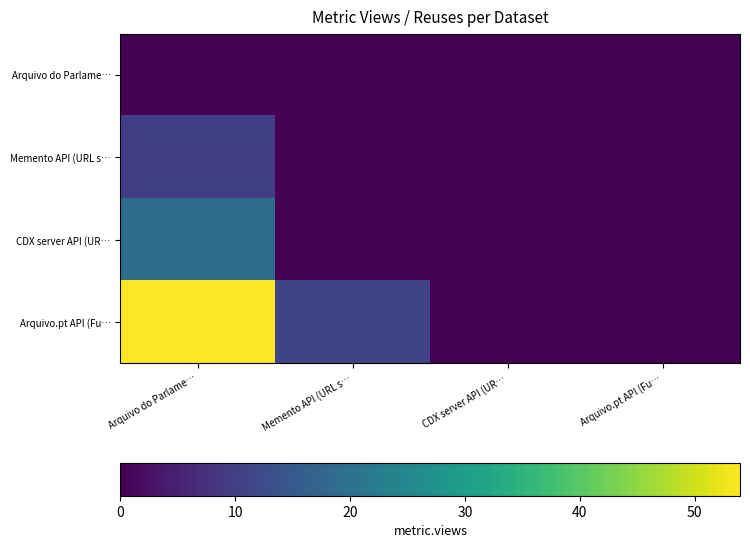

How many series are shown in this chart?

4